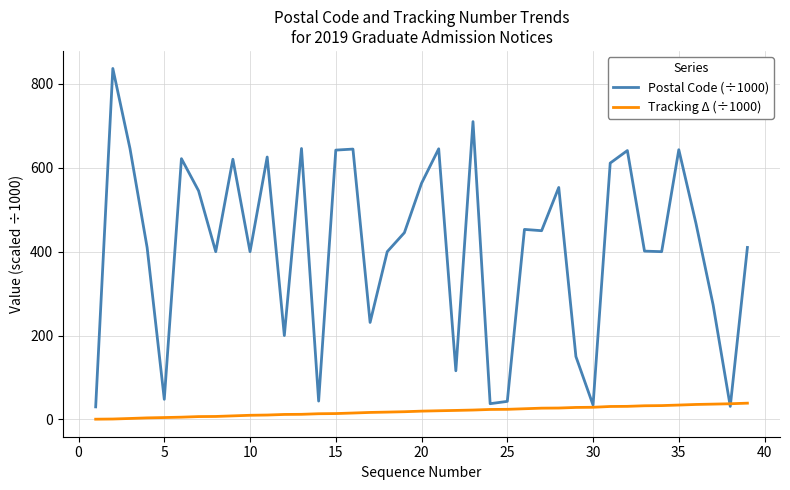

What is the greatest value displayed?

836.8